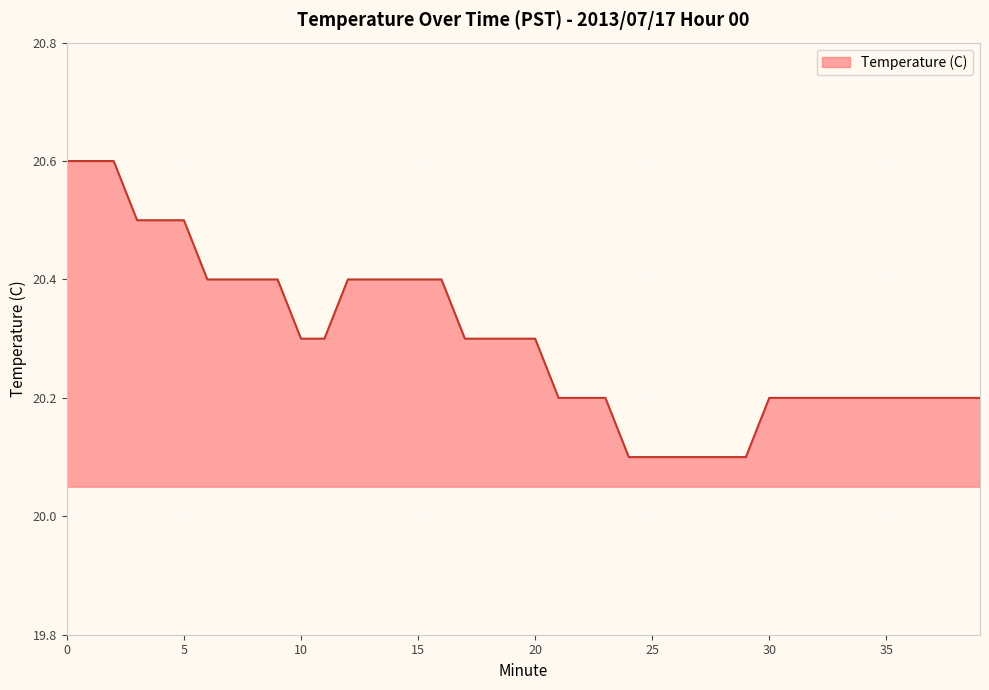

What is the difference between the maximum and minimum values?

0.5